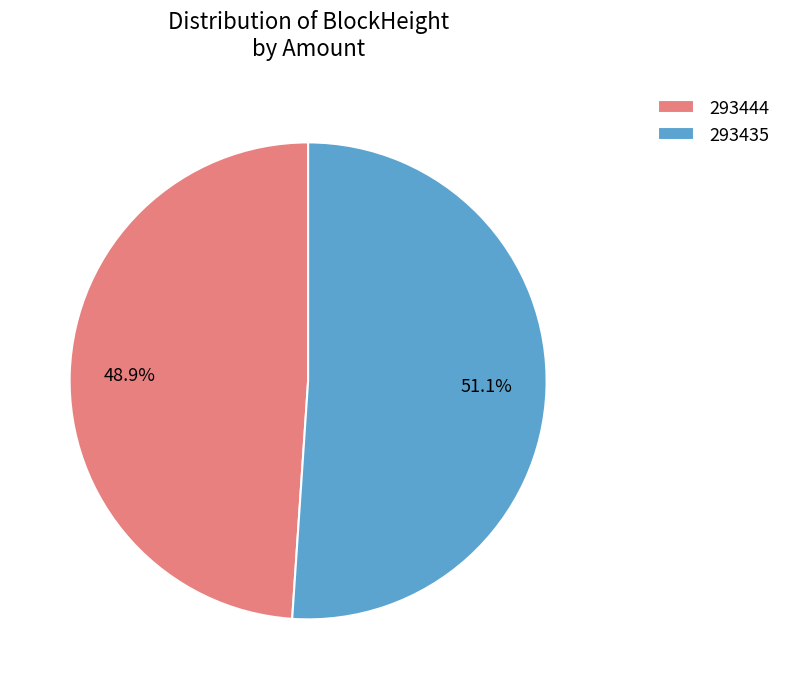

Which slice represents more than half of the pie?

293435